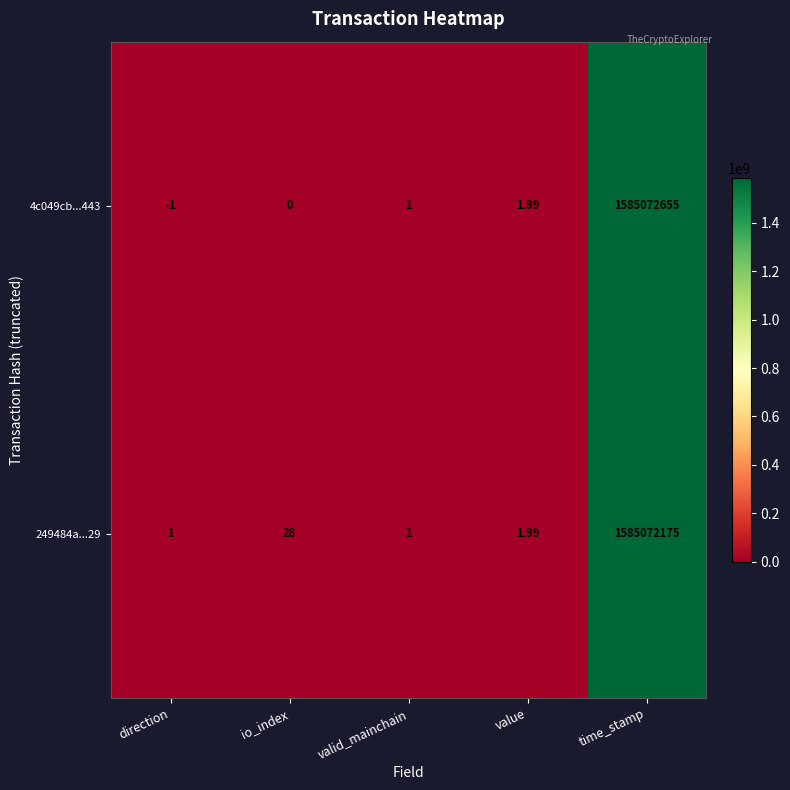

Count the number of data series in this chart.

2